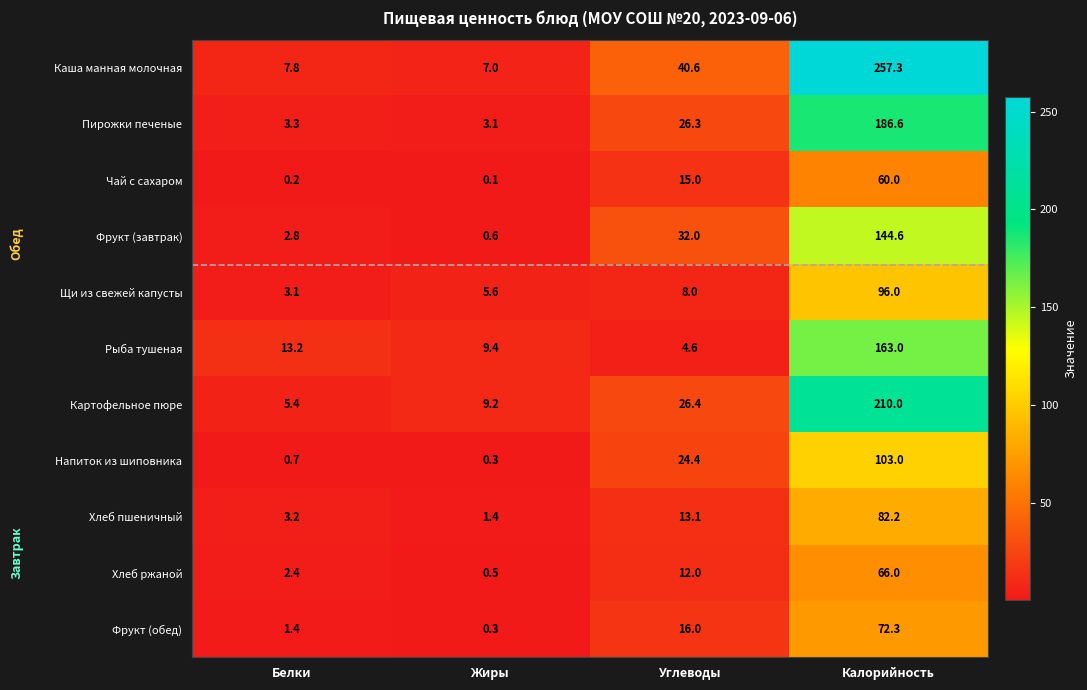

What is the minimum value shown in the chart?

0.1